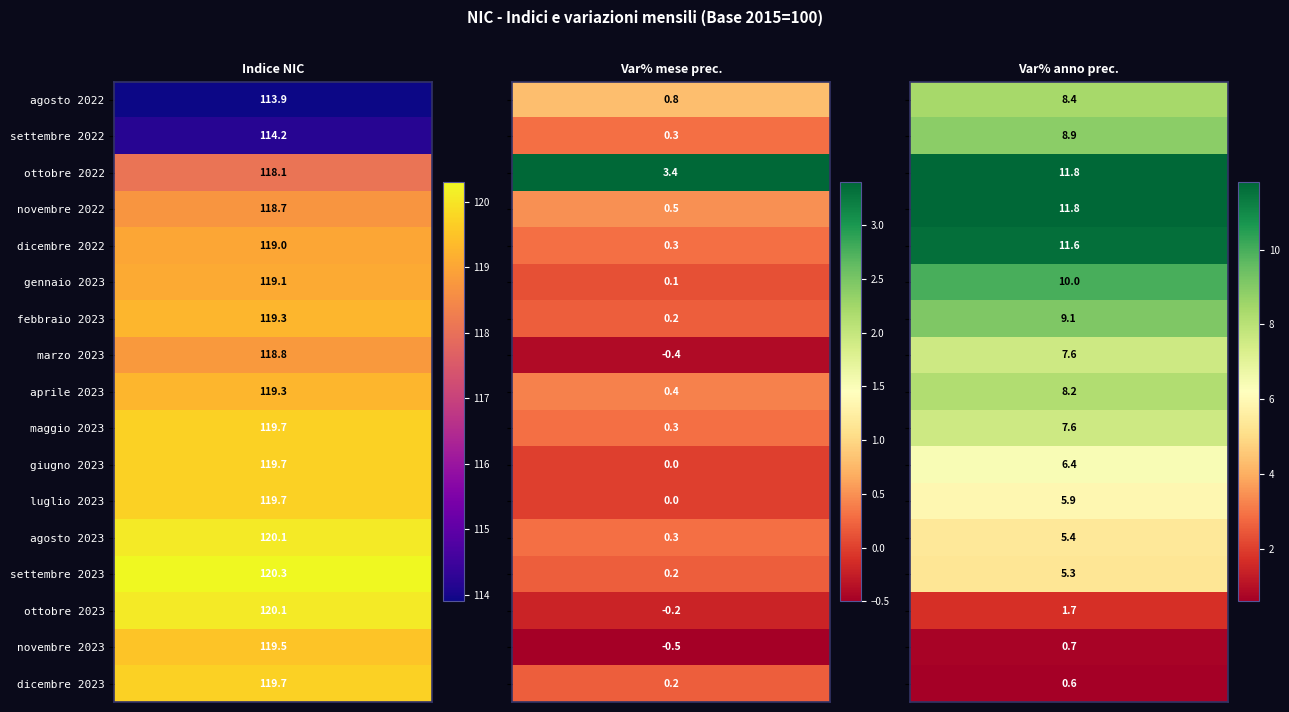

Reading left to right, what are all the values shown in this chart?

agosto_2022: 0=113.9	1=0.8	2=8.4
settembre_2022: 0=114.2	1=0.3	2=8.9
ottobre_2022: 0=118.1	1=3.4	2=11.8
novembre_2022: 0=118.7	1=0.5	2=11.8
dicembre_2022: 0=119.0	1=0.3	2=11.6
gennaio_2023: 0=119.1	1=0.1	2=10.0
febbraio_2023: 0=119.3	1=0.2	2=9.1
marzo_2023: 0=118.8	1=-0.4	2=7.6
aprile_2023: 0=119.3	1=0.4	2=8.2
maggio_2023: 0=119.7	1=0.3	2=7.6
giugno_2023: 0=119.7	1=0.0	2=6.4
luglio_2023: 0=119.7	1=0.0	2=5.9
agosto_2023: 0=120.1	1=0.3	2=5.4
settembre_2023: 0=120.3	1=0.2	2=5.3
ottobre_2023: 0=120.1	1=-0.2	2=1.7
novembre_2023: 0=119.5	1=-0.5	2=0.7
dicembre_2023: 0=119.7	1=0.2	2=0.6